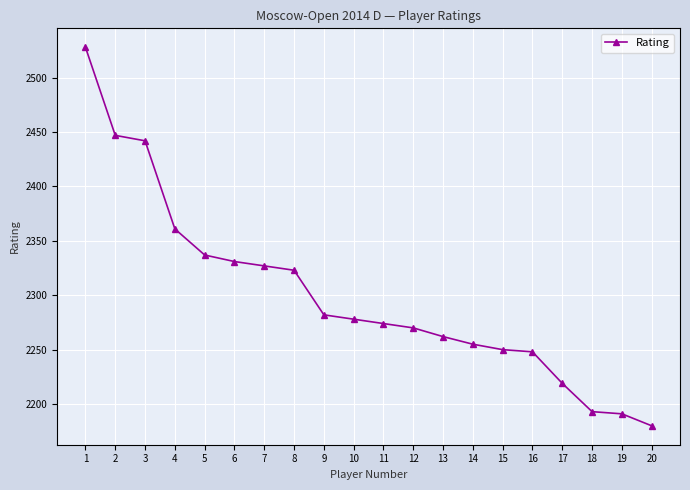

What is the smallest value displayed?

2180